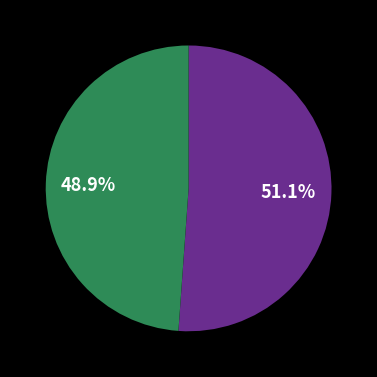

How many segments does this pie chart have?

2